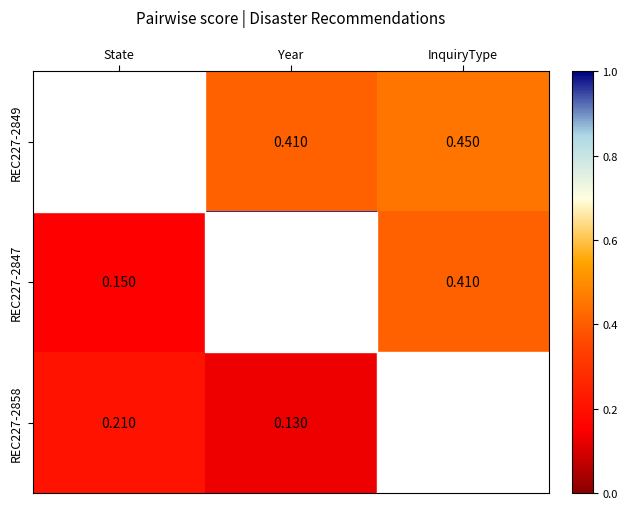

At how many categories does at least one series exceed 0?

3